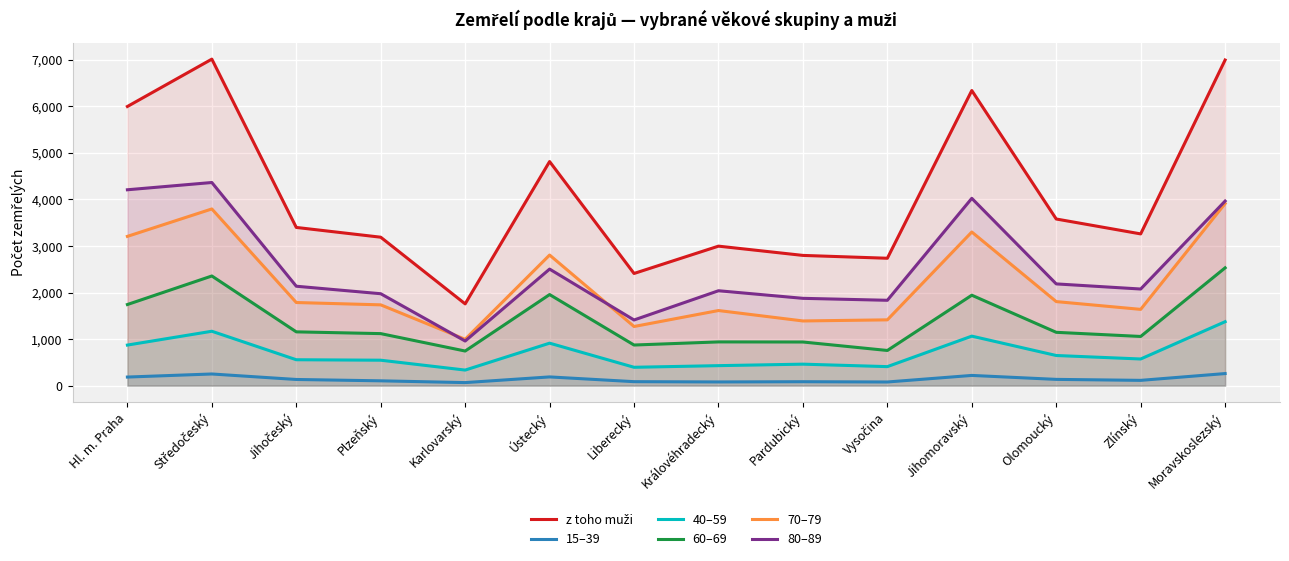

What is the difference between the maximum and minimum values in the 70–79 series?

2916